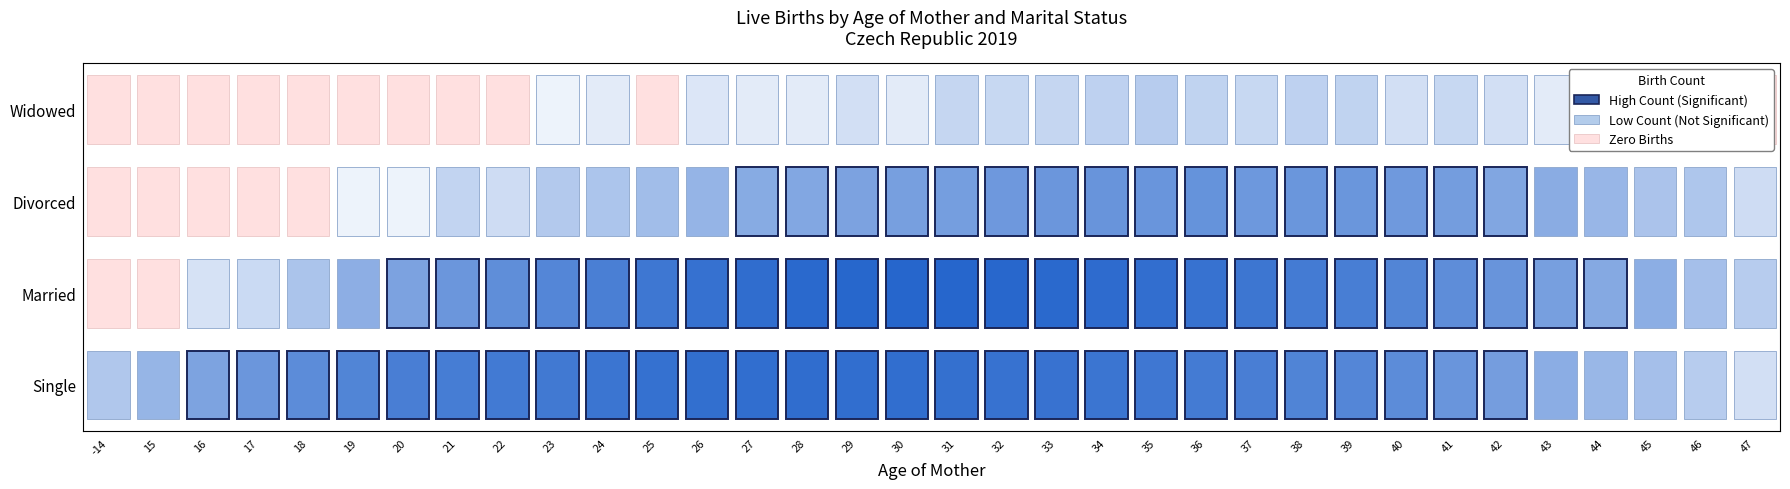

Is it true that Divorced equals -151 at 17?

False